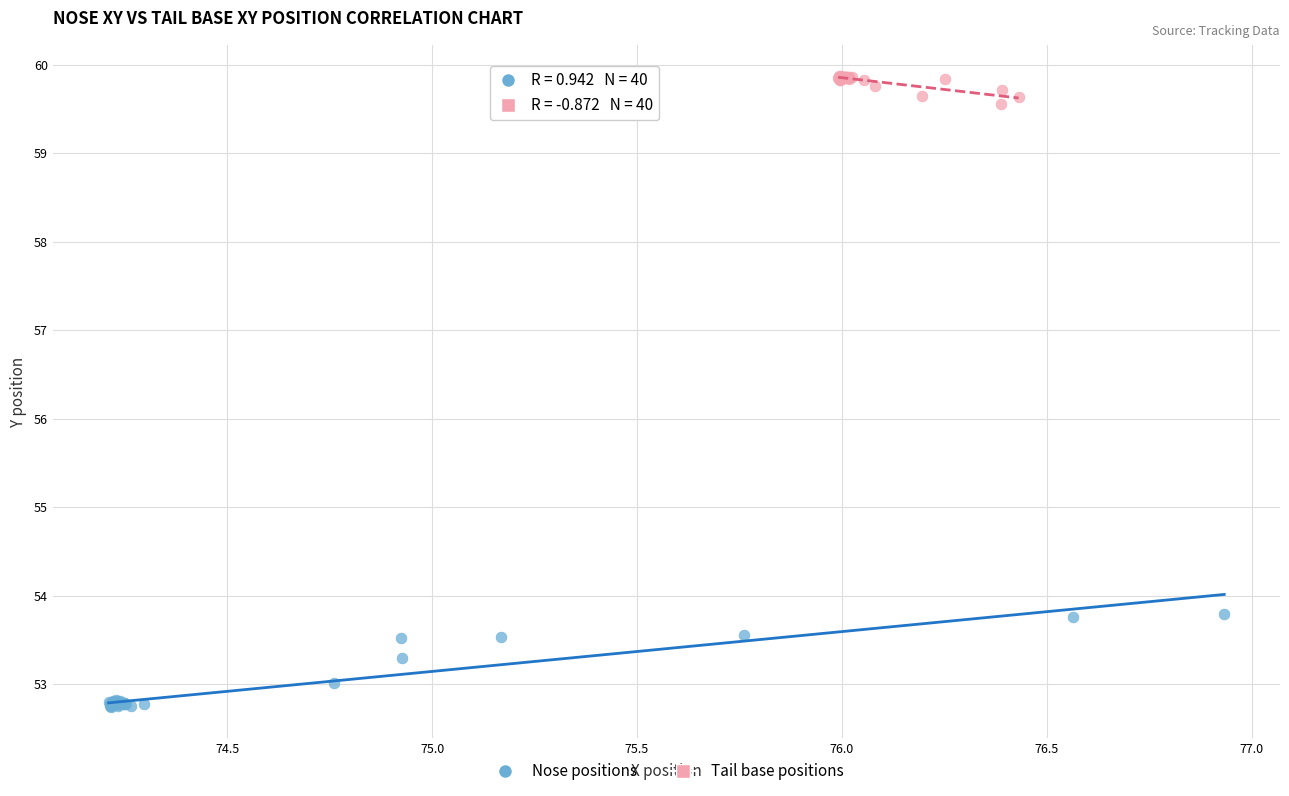

Which series contains the highest Y value?

Tail base positions